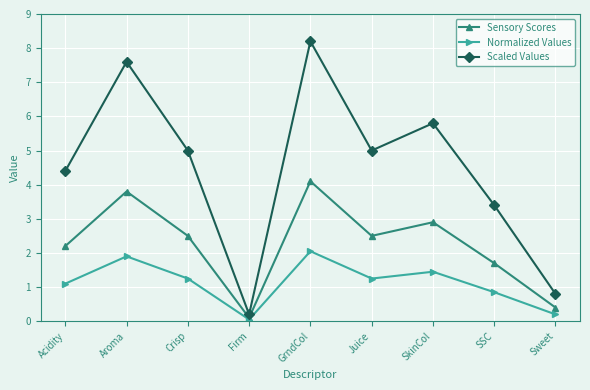

What is the sum of the Sensory Scores values at Sweet and GrndCol?

4.5